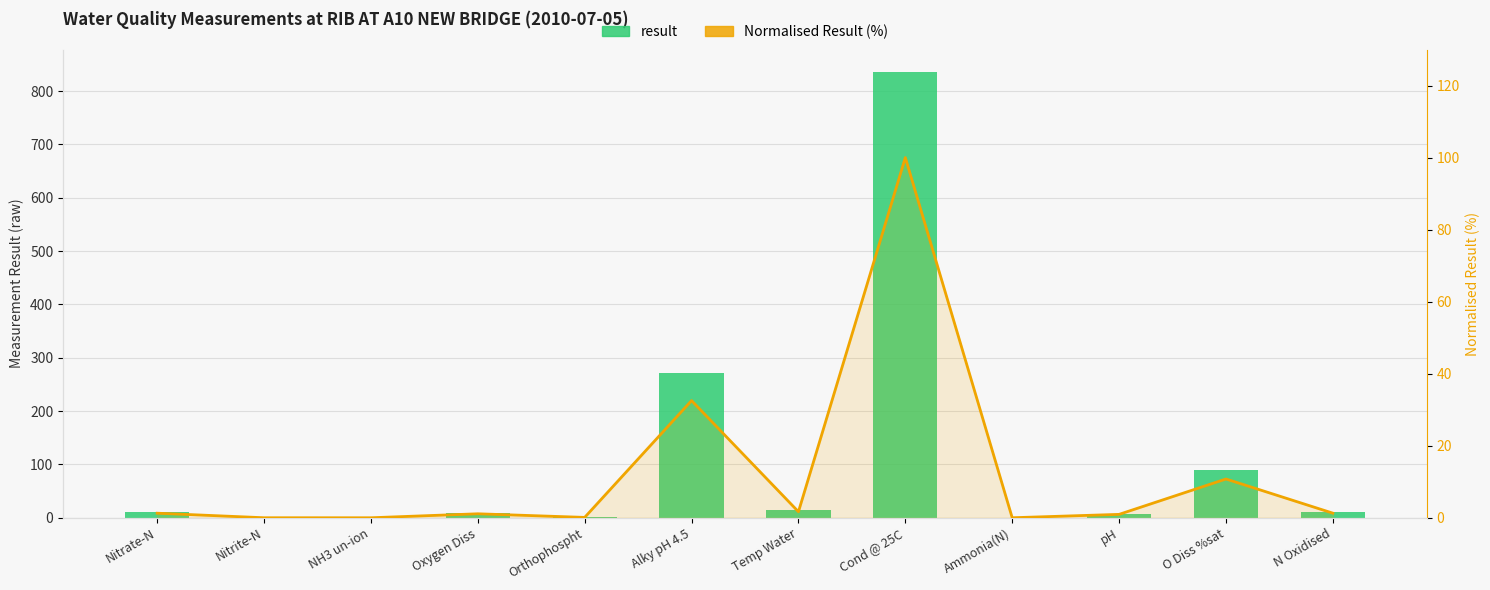

How many values in the result series exceed 10?

6